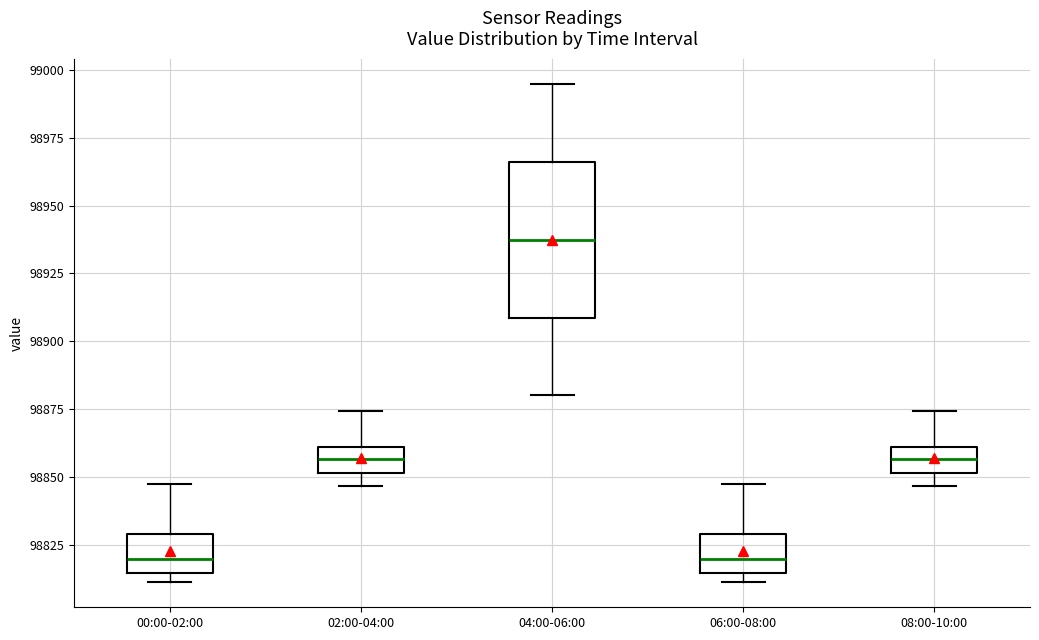

Which box's median line is the highest?

04:00-06:00